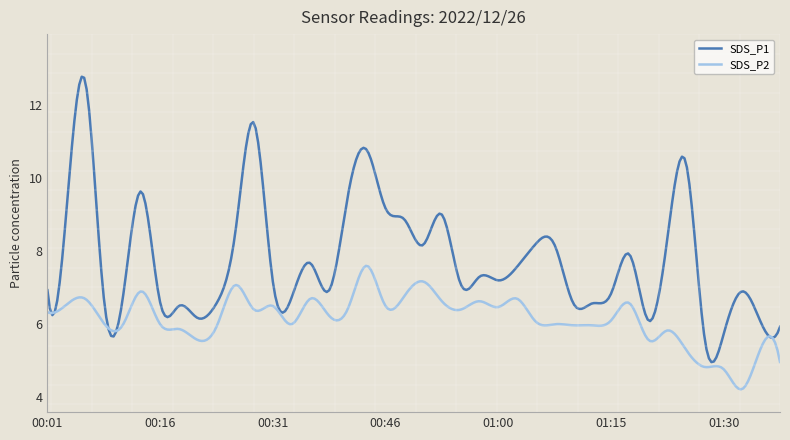

How many lines are shown in the chart?

2